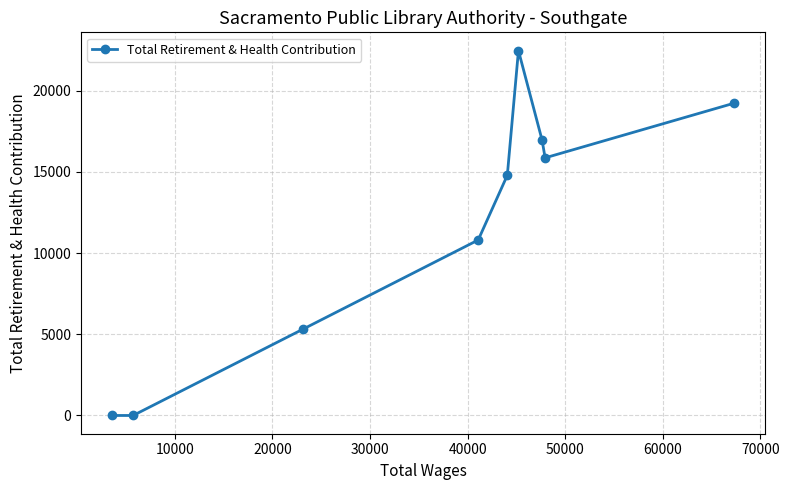

Reading left to right, extract all data points from this chart.

0	0	5332	10809	14797	22476	16966	15869	19232